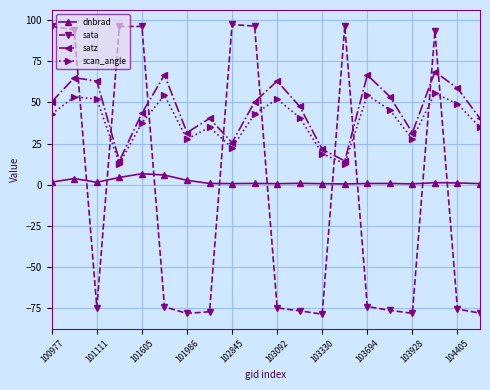

What is the difference between the maximum and minimum values in the sata series?

176.4